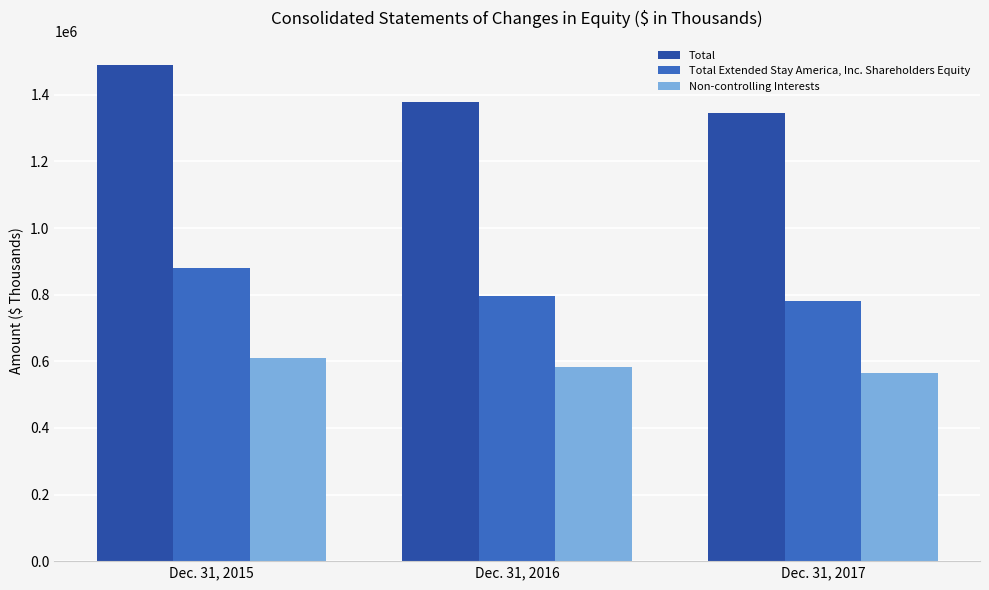

What is the value of the Total Extended Stay America, Inc. Shareholders Equity bar at the 3rd from the left?

780583